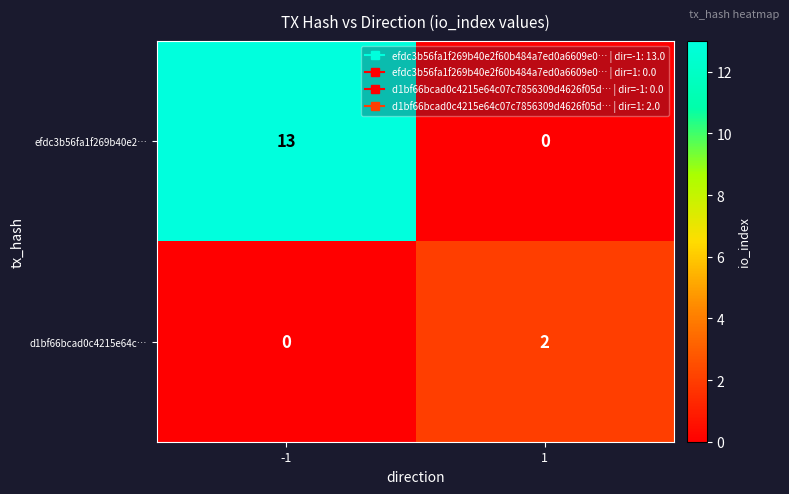

The efdc3b56fa1f269b40e2… series shows 13 at -1. True or false?

True